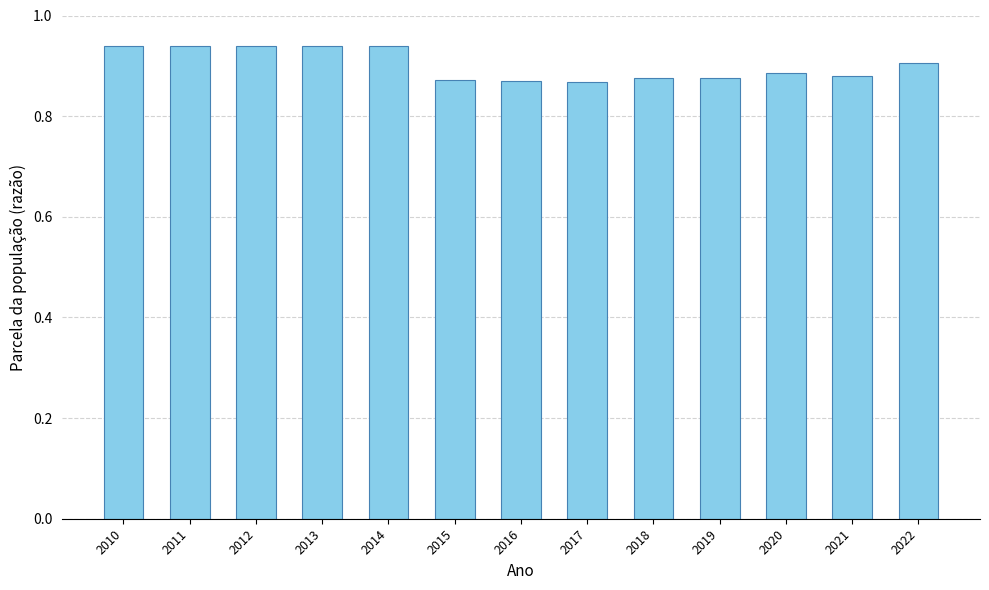

True or false: the data shows 0.9 at 2019.

True